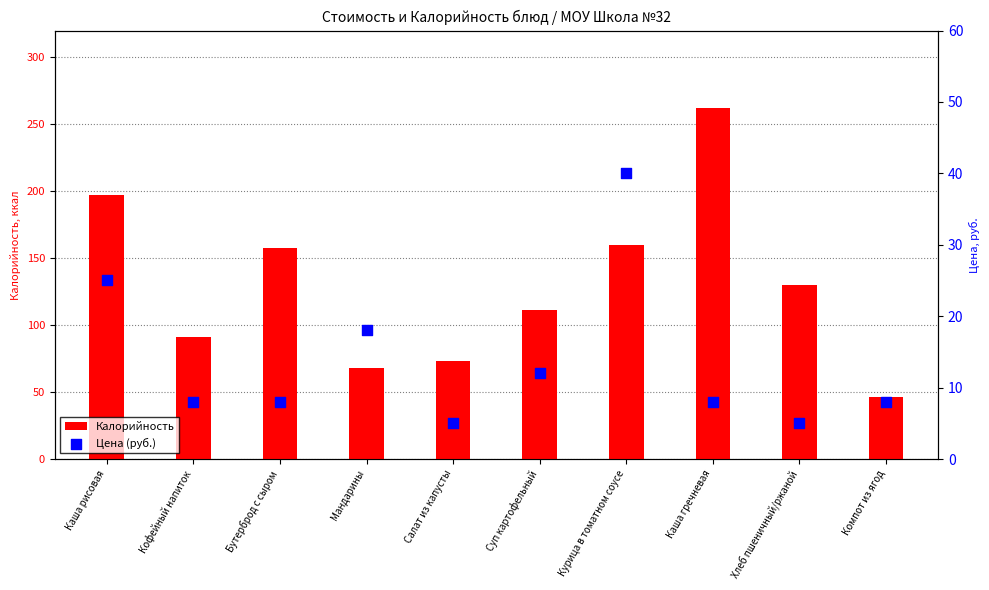

What are all the series names shown in the legend?

Калорийность, Цена (руб.)